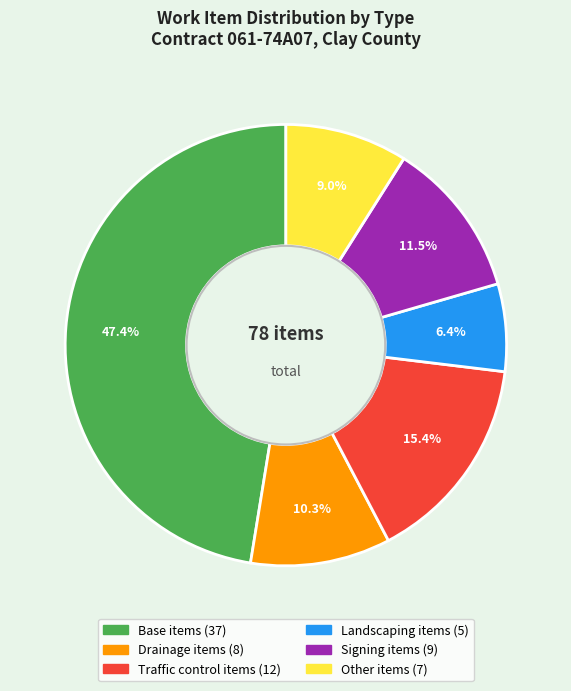

Does any single category account for the majority?

No